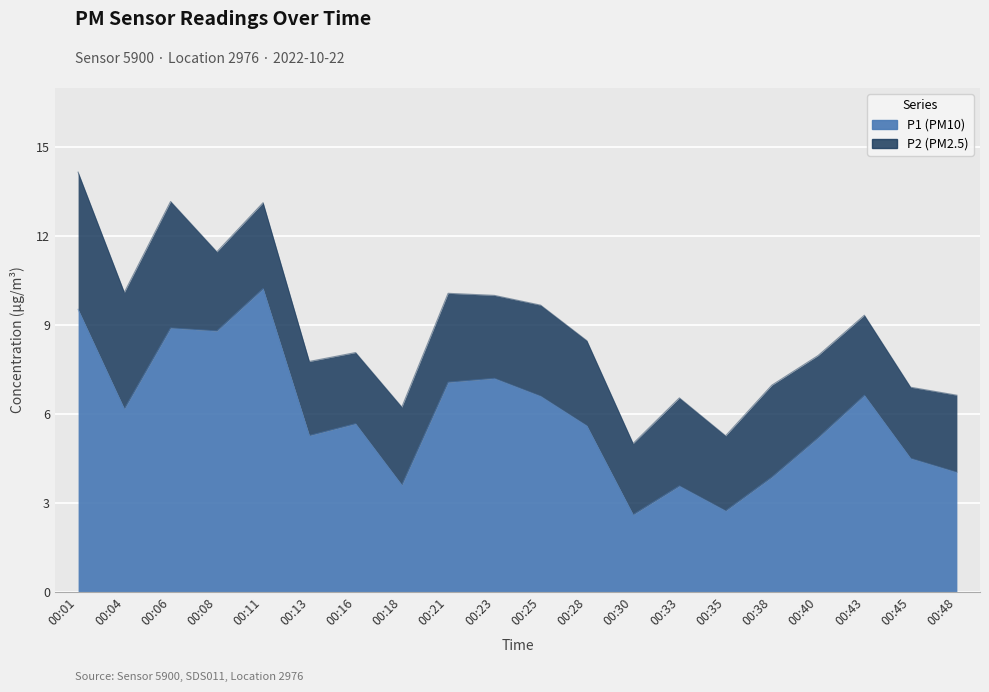

True or false: the data shows 4.8 at 00:23.

False